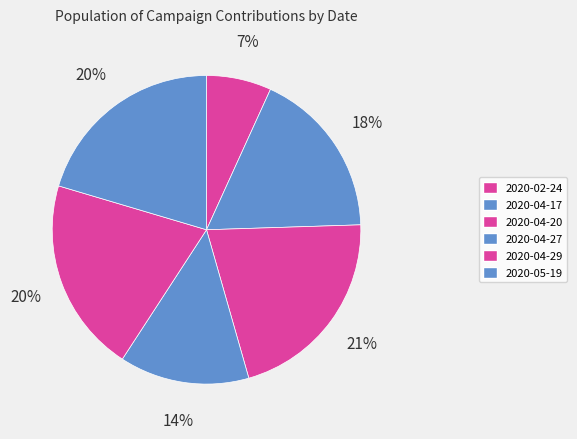

How many segments does this pie chart have?

6